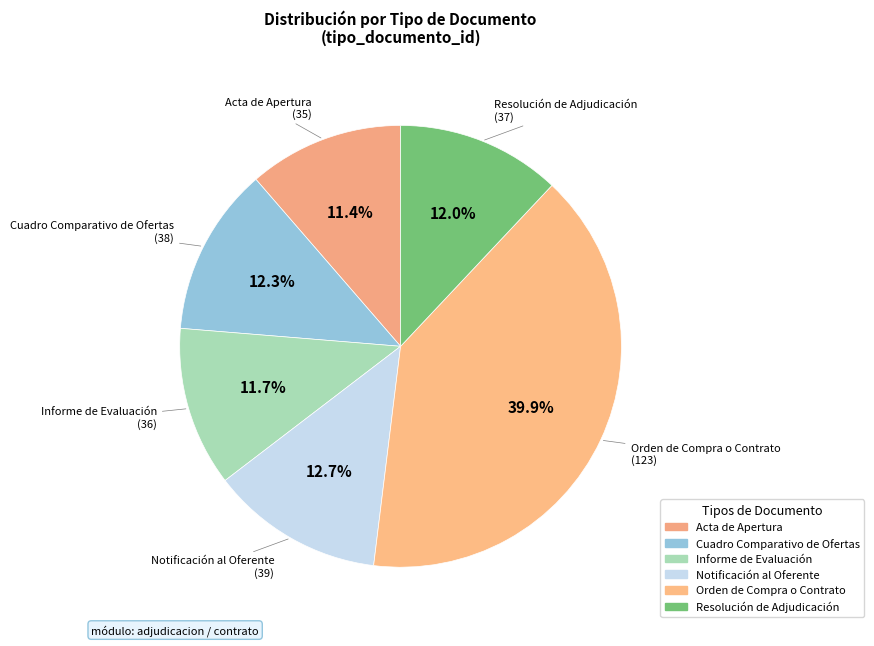

Is Acta de Apertura the majority of the pie?

No